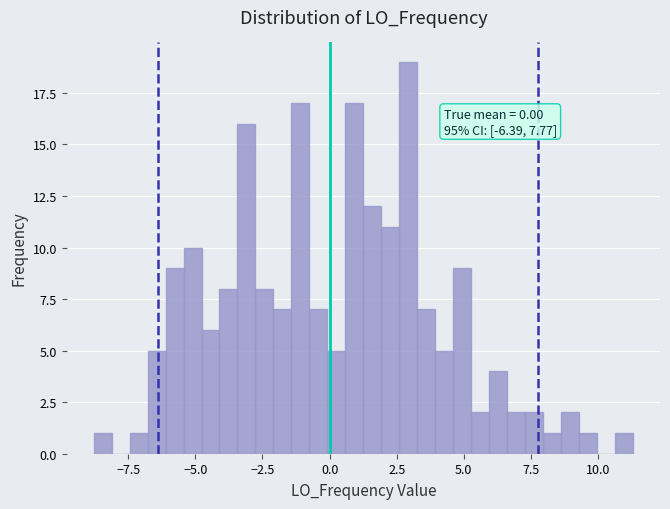

Around what value on the x-axis is the tallest bar? Give the approximate position of its centre, as read against the axis.

3.0